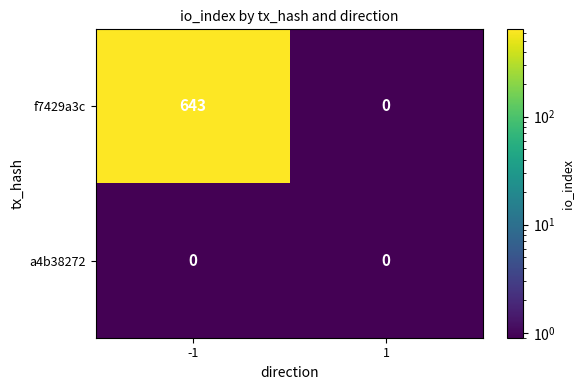

Read the f7429a3c value at -1, to the nearest 50.

650